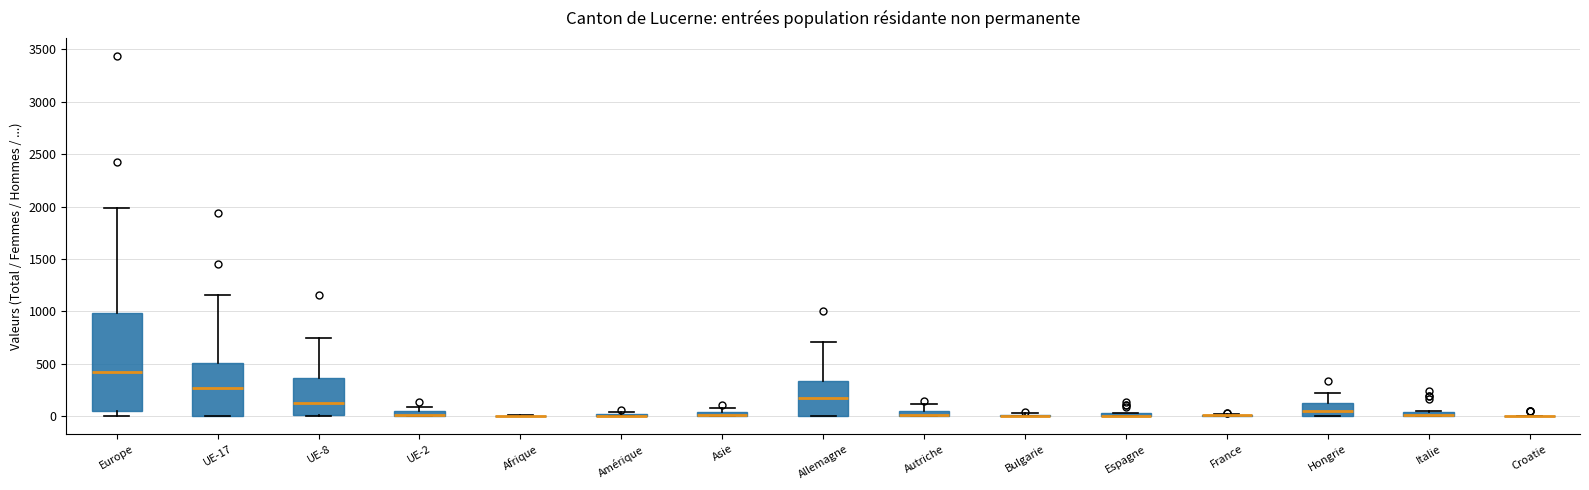

Which box is the tallest, from its lower edge to its upper edge?

Europe